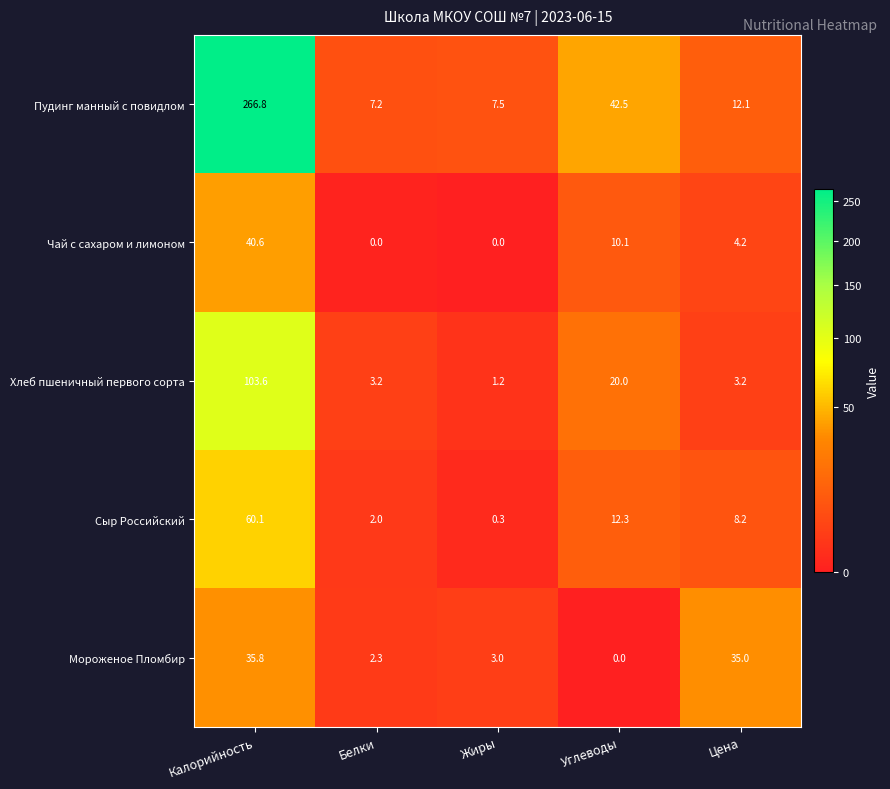

At which label does Хлеб пшеничный первого сорта first exceed 3?

Калорийность